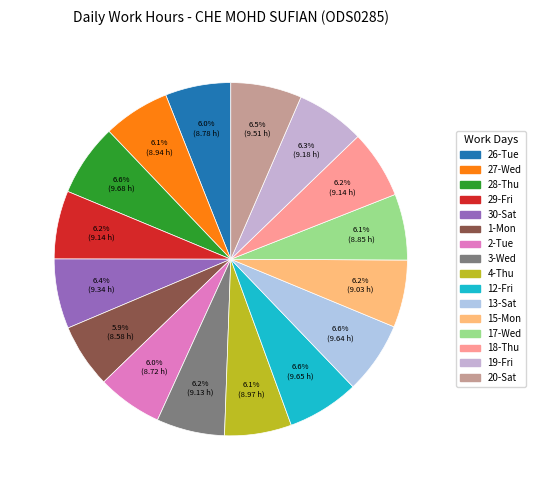

To the nearest percent, what is the difference between the largest and smallest slice percentages?

1%